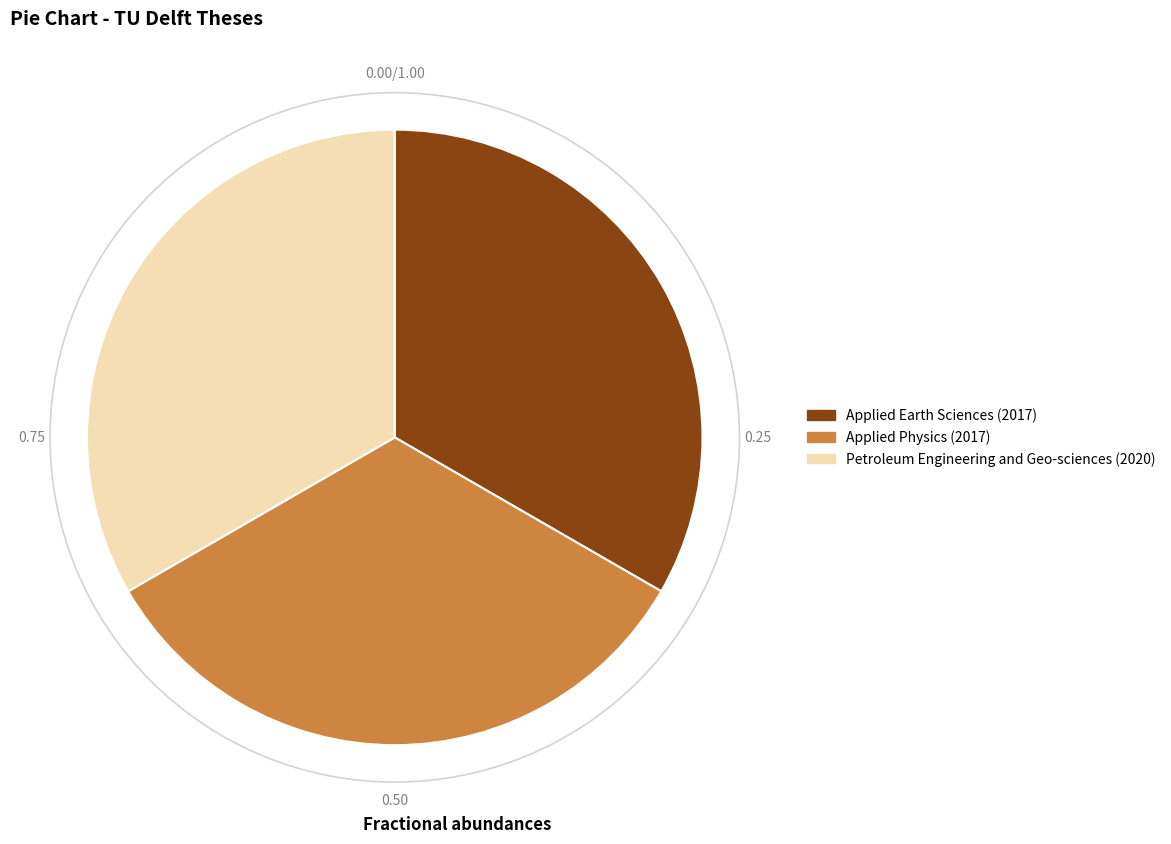

How many segments does this pie chart have?

3